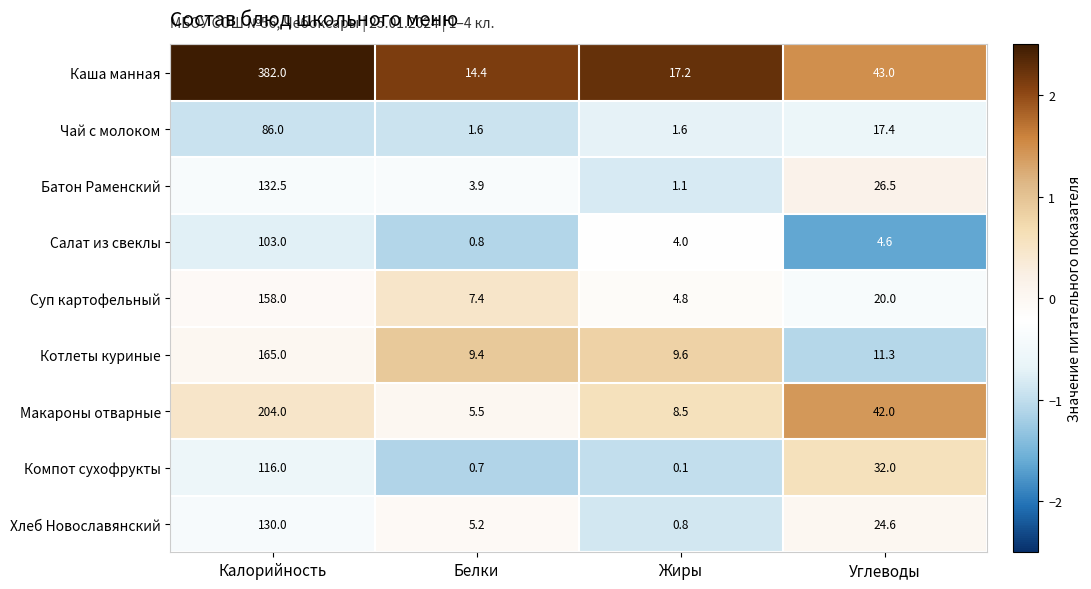

What is the minimum value for Хлеб Новославянский?

0.8